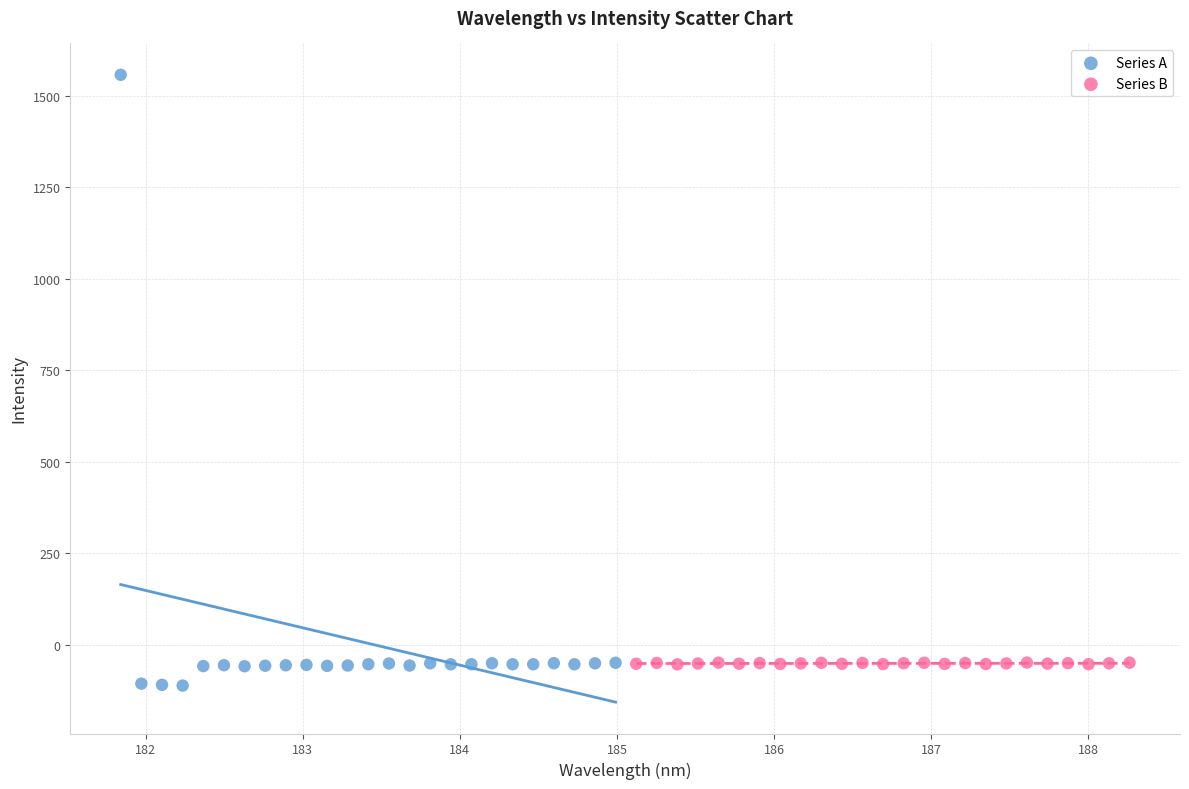

Which series has the largest Y range (max minus min)?

Series A